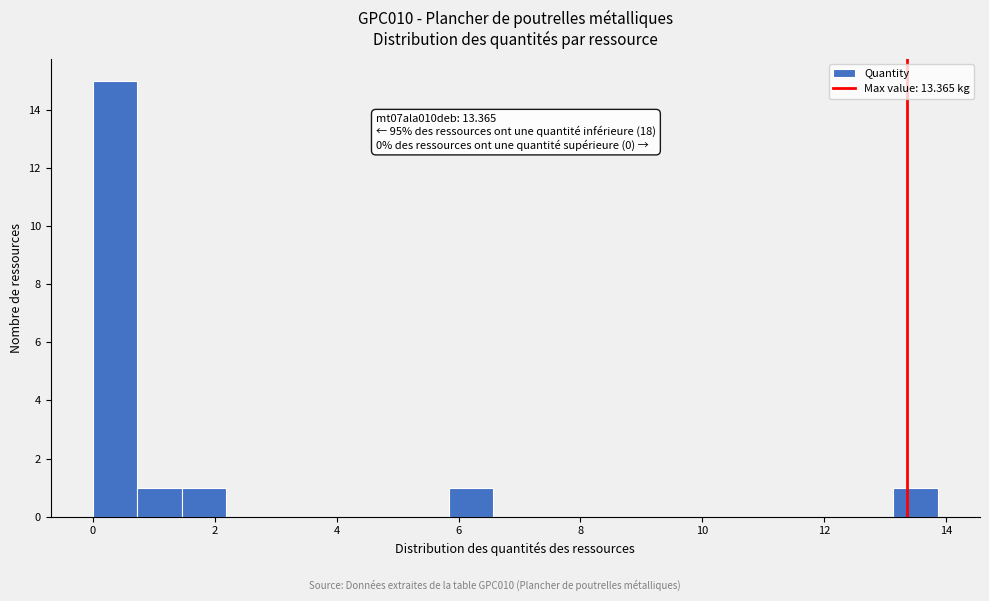

Around what value on the x-axis is the tallest bar? Give the approximate position of its centre, as read against the axis.

0.4